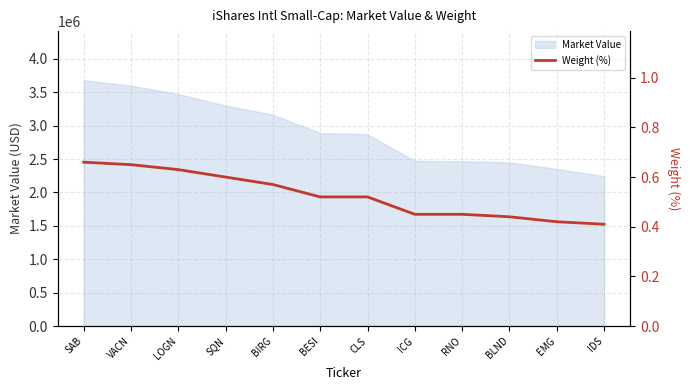

What is the greatest value displayed?

0.7